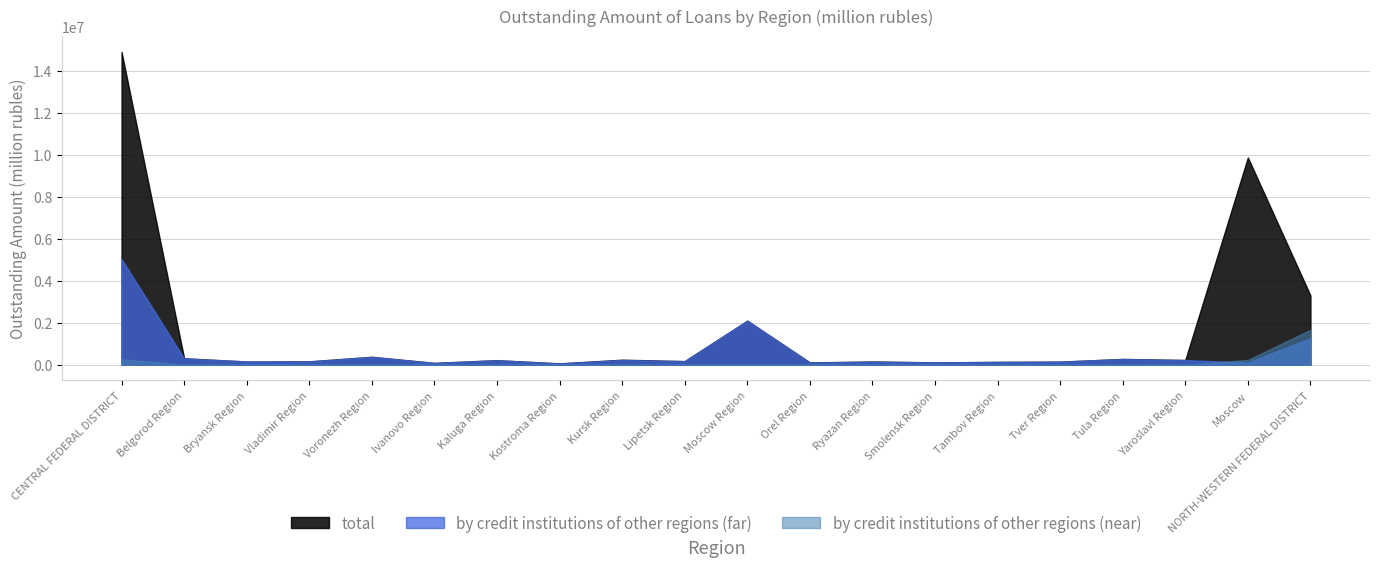

What is the value of the by credit institutions of other regions (near) point at the 2nd from the left?

116